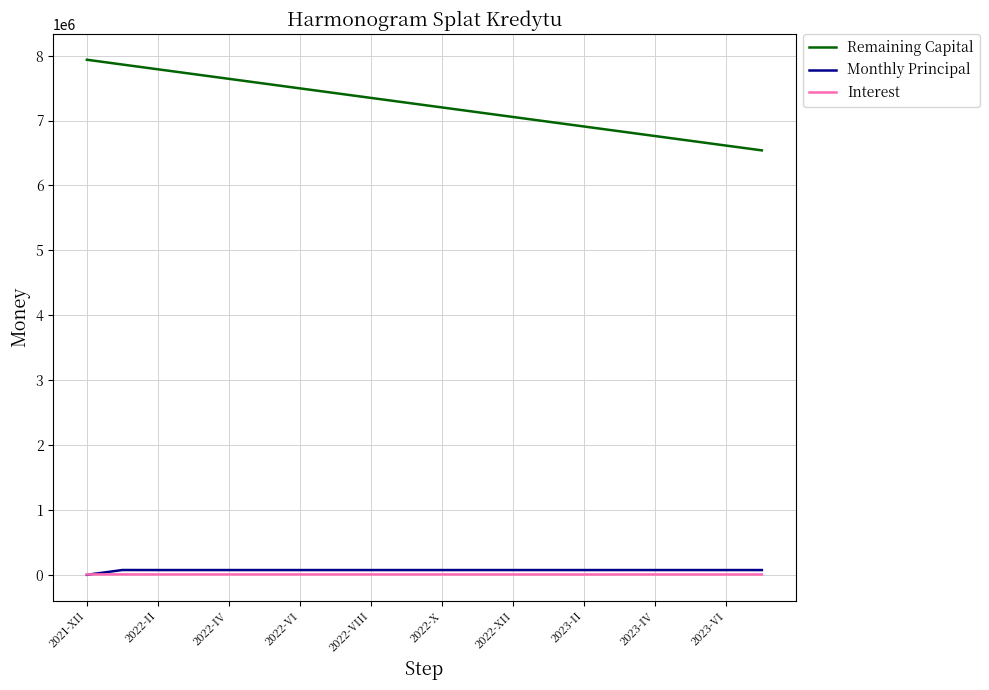

True or false: Remaining Capital and Interest intersect in this chart.

False